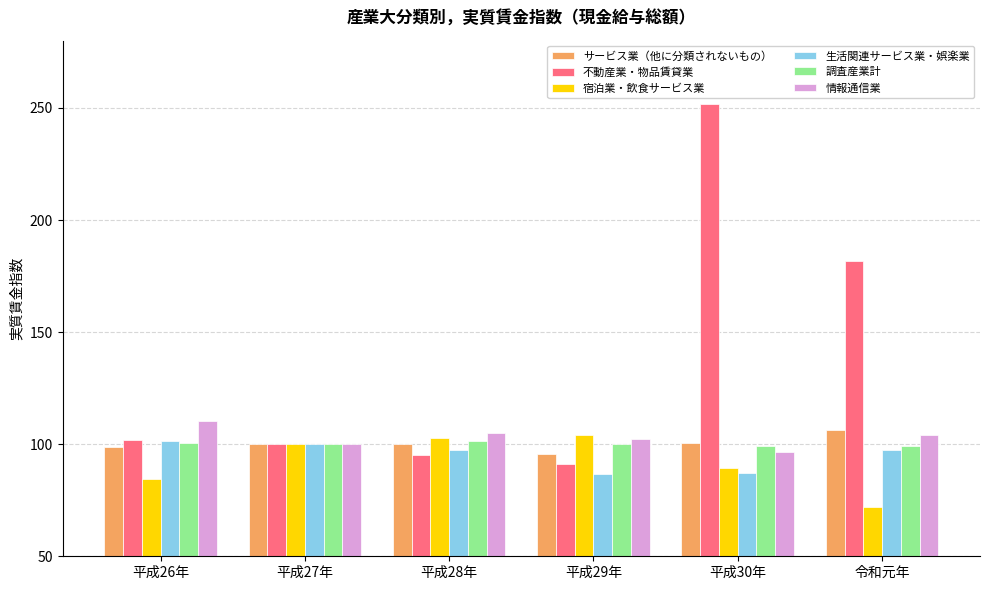

How many groups of bars are there?

6